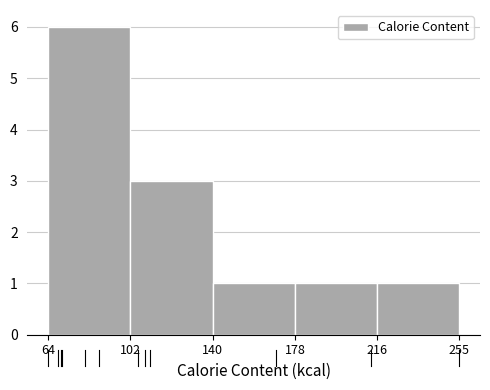

Reading left to right, transcribe this chart: for each bar, give the range it covers on the x-axis and its height. The values are not printed on the chart, so give them approximately, as read against the axis.

64 to 102: 6
102 to 140: 3
140 to 178: 1
178 to 216: 1
216 to 255: 1